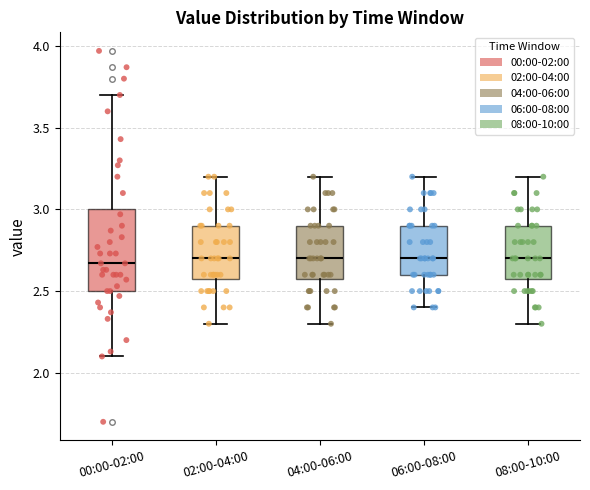

Where is the lower edge of the box for 00:00-02:00 on the y-axis? The values are not printed on the chart, so give them approximately, as read against the axis.

2.50